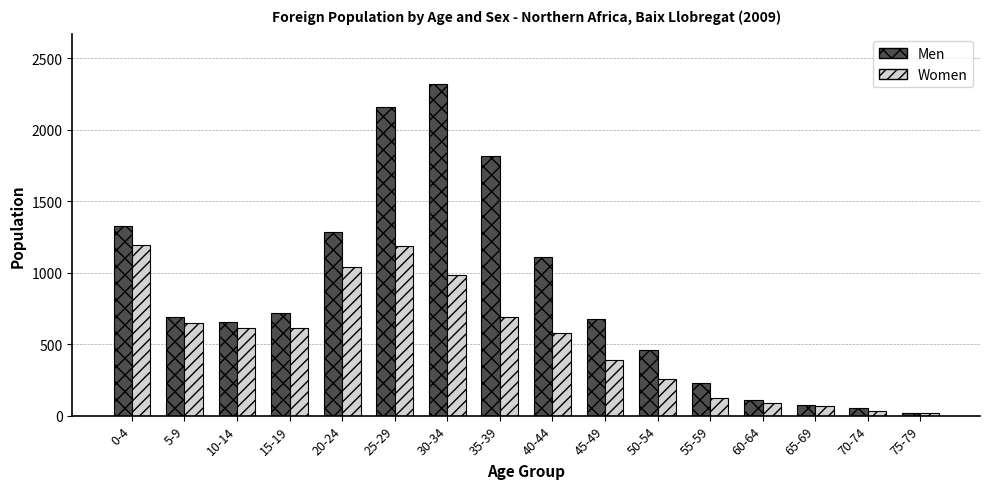

How many values in the Men series are below 693?

8